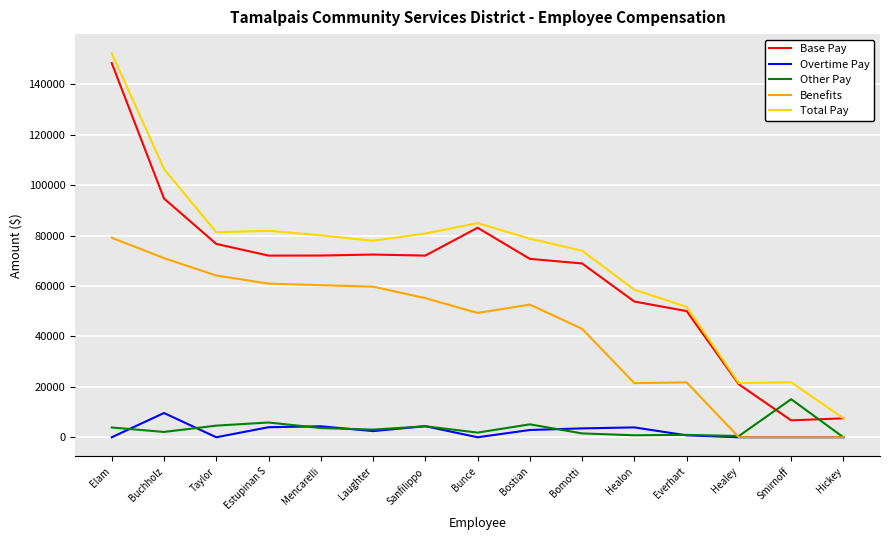

What are all the series names shown in the legend?

Base Pay, Overtime Pay, Other Pay, Benefits, Total Pay